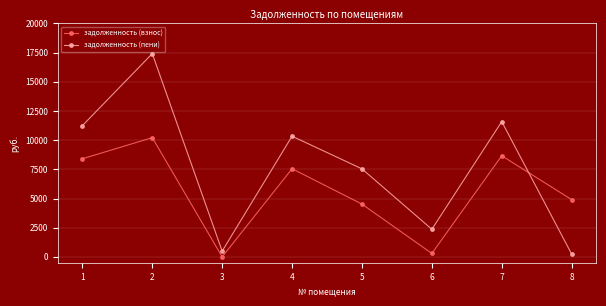

What is the difference between the maximum and minimum values in the задолженность (взнос) series?

10214.9